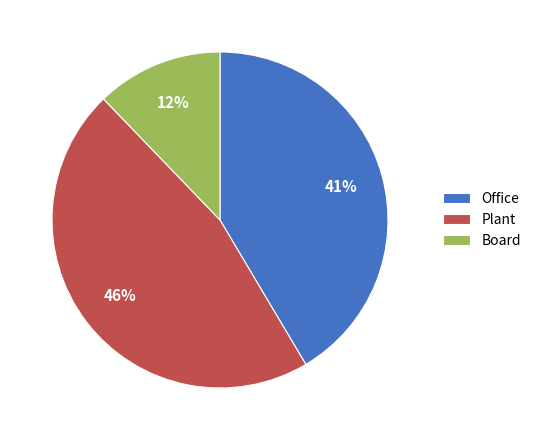

Is there a majority slice in this chart?

No